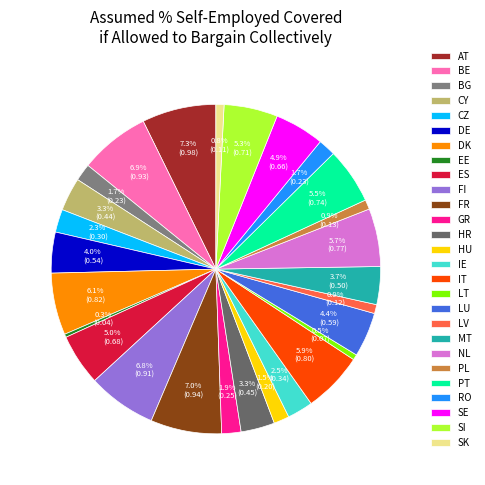

Between AT and CY, which is larger?

AT